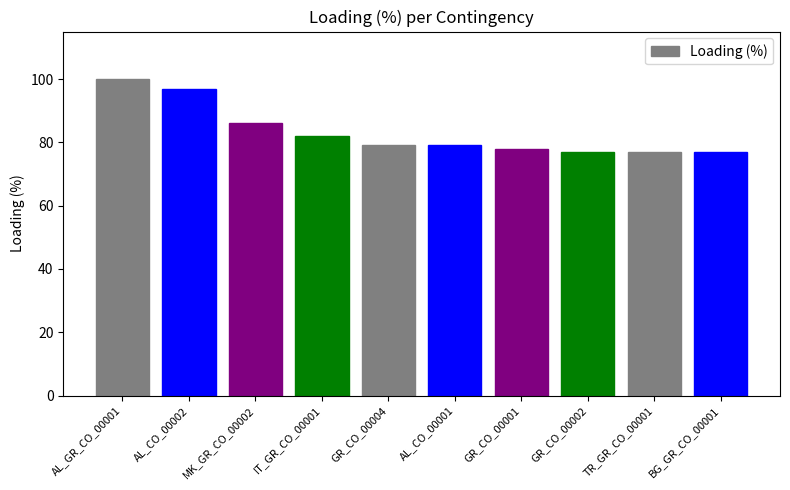

The value at GR_CO_00002 is 77. True or false?

True